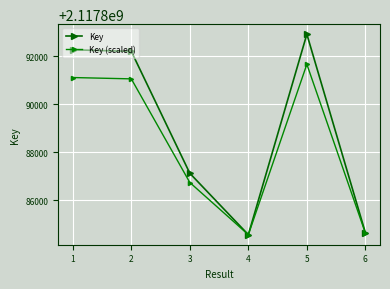

How many values in the Key (scaled) series are below 2117891056?

3